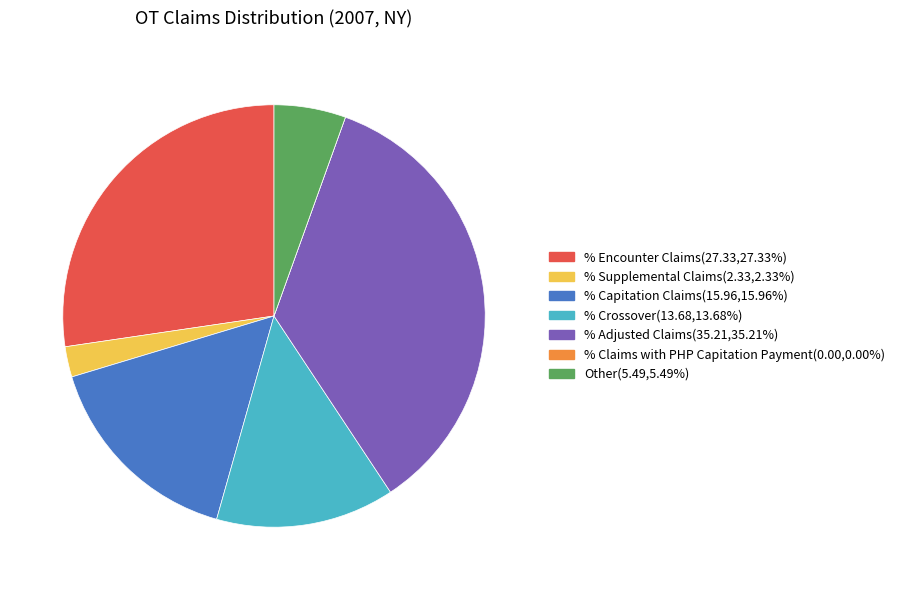

Do % Encounter Claims and % Adjusted Claims together represent more than half of the pie?

Yes